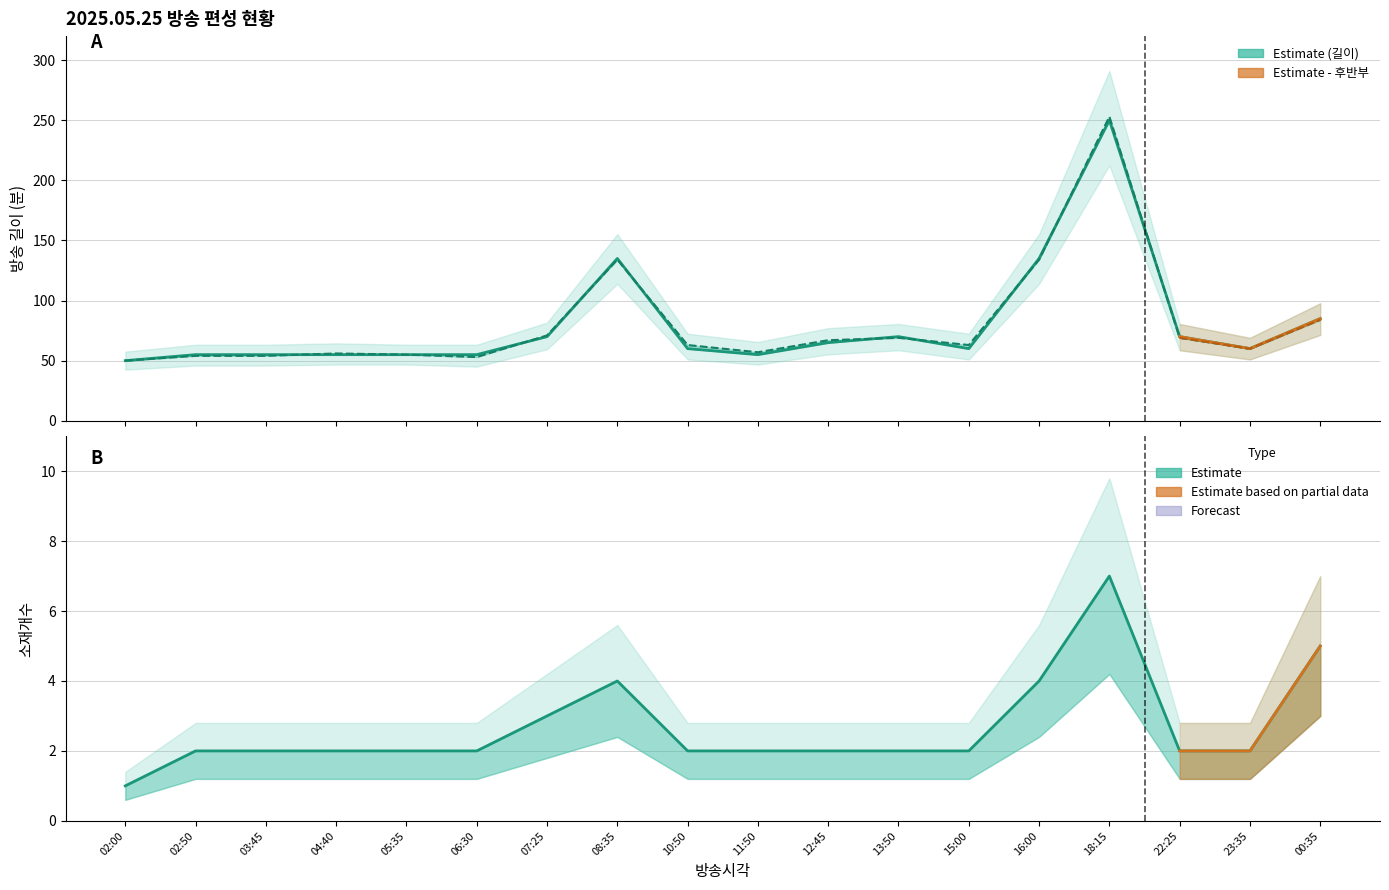

What is the average value of the 편성길이(소재) series?

80